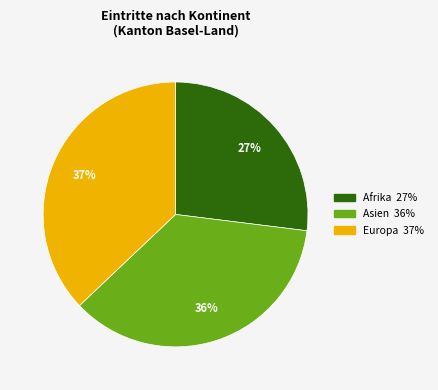

How many slices are in this pie chart?

3